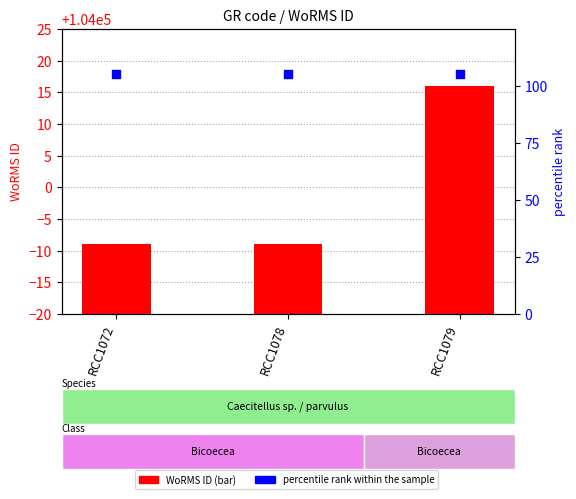

At which category is the sum across all series the highest?

RCC1079